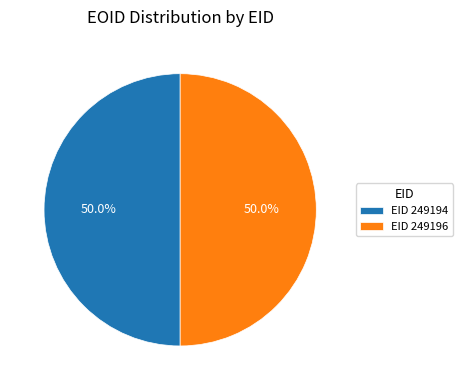

What is the ratio of the value at EID 249194 to the value at EID 249196?

1.0